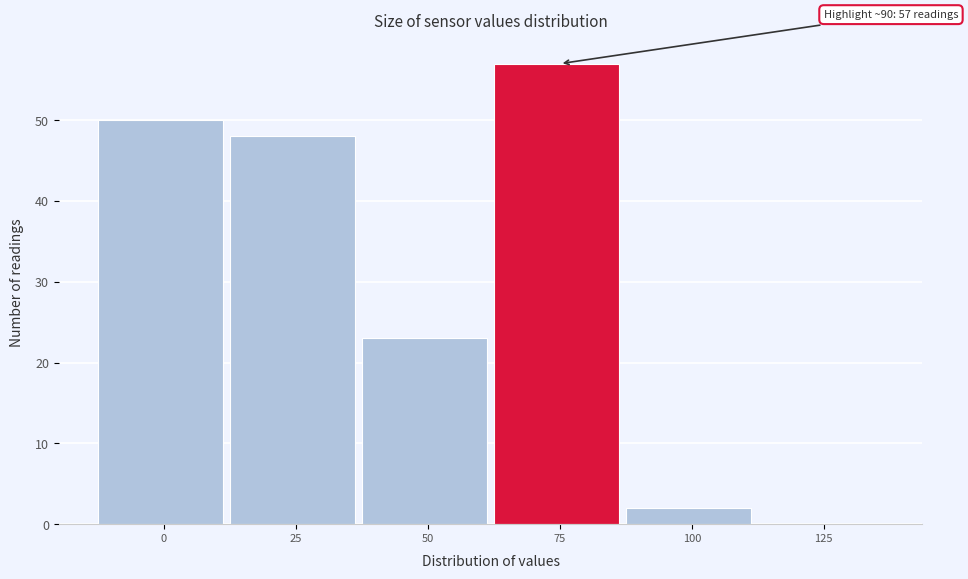

Reading right to left, extract all data points from this chart.

125=0	100=2	75=57	50=23	25=48	0=50